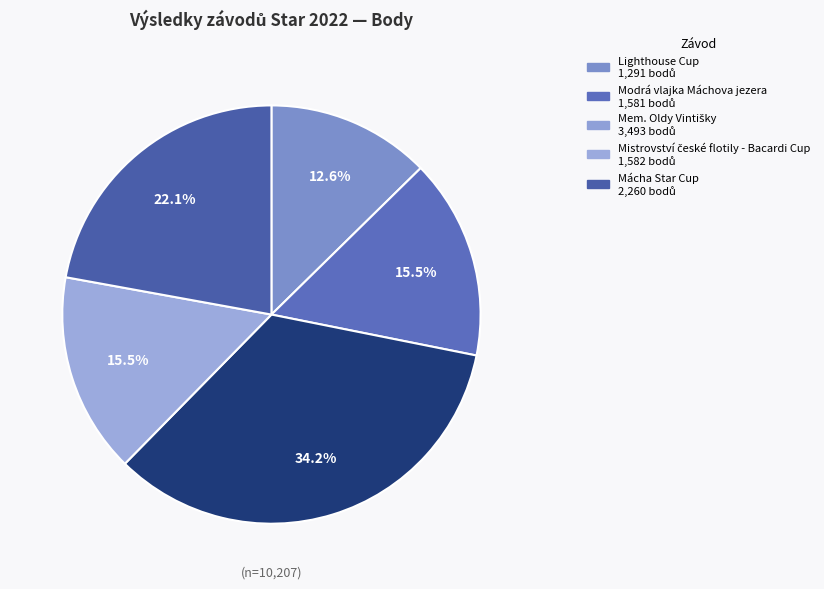

How many segments does this pie chart have?

5